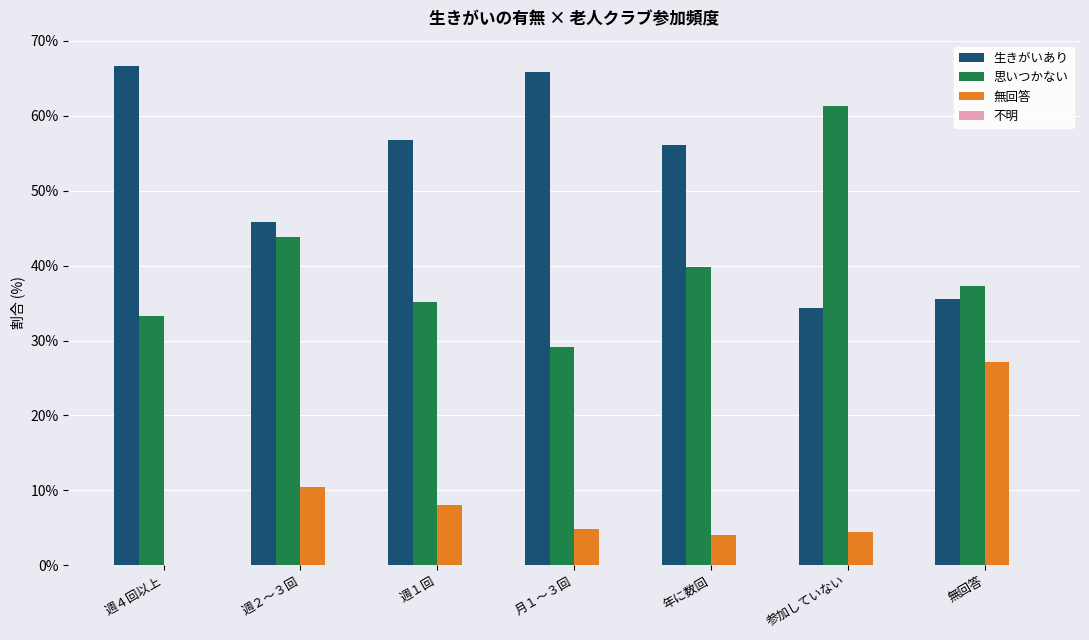

The 無回答 series shows 7.1 at 参加していない. True or false?

False